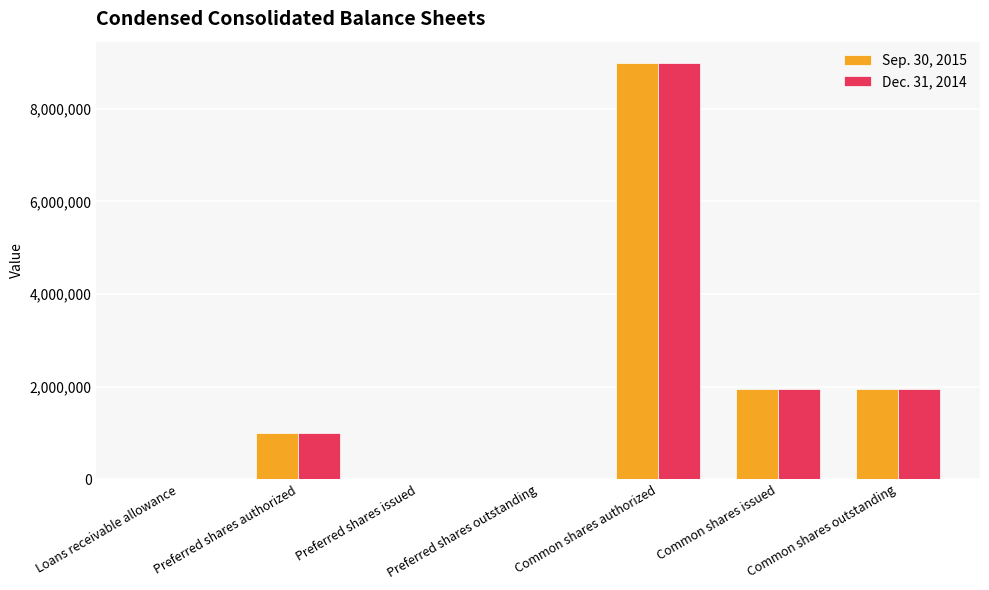

At which category is the sum across all series the highest?

Common shares authorized